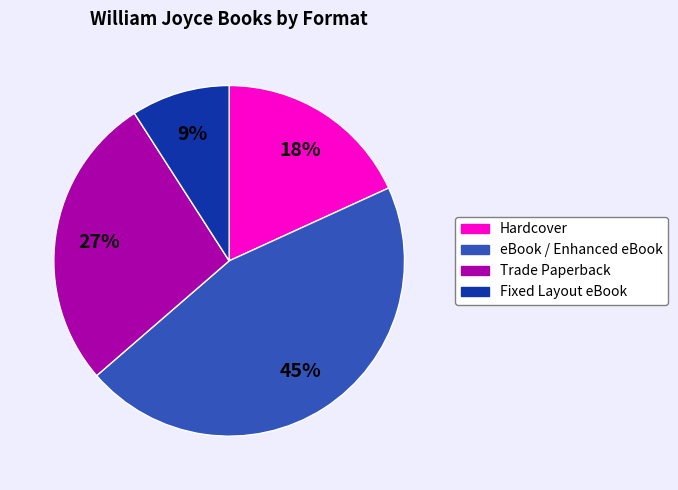

Is it true that Fixed Layout eBook is 9% of the pie?

True